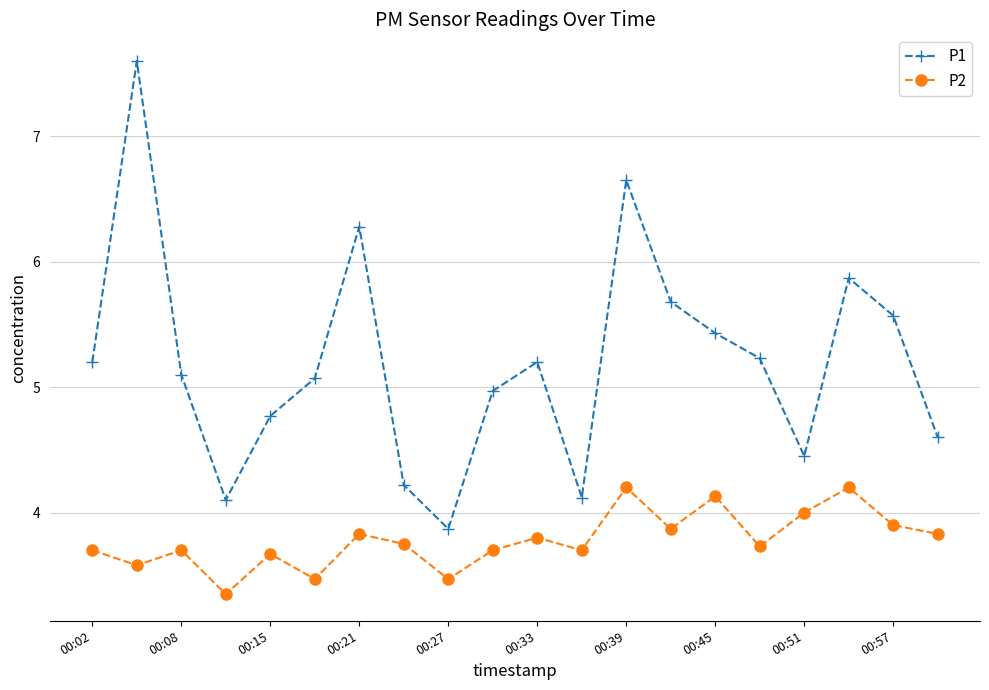

What are all the series names shown in the legend?

P1, P2